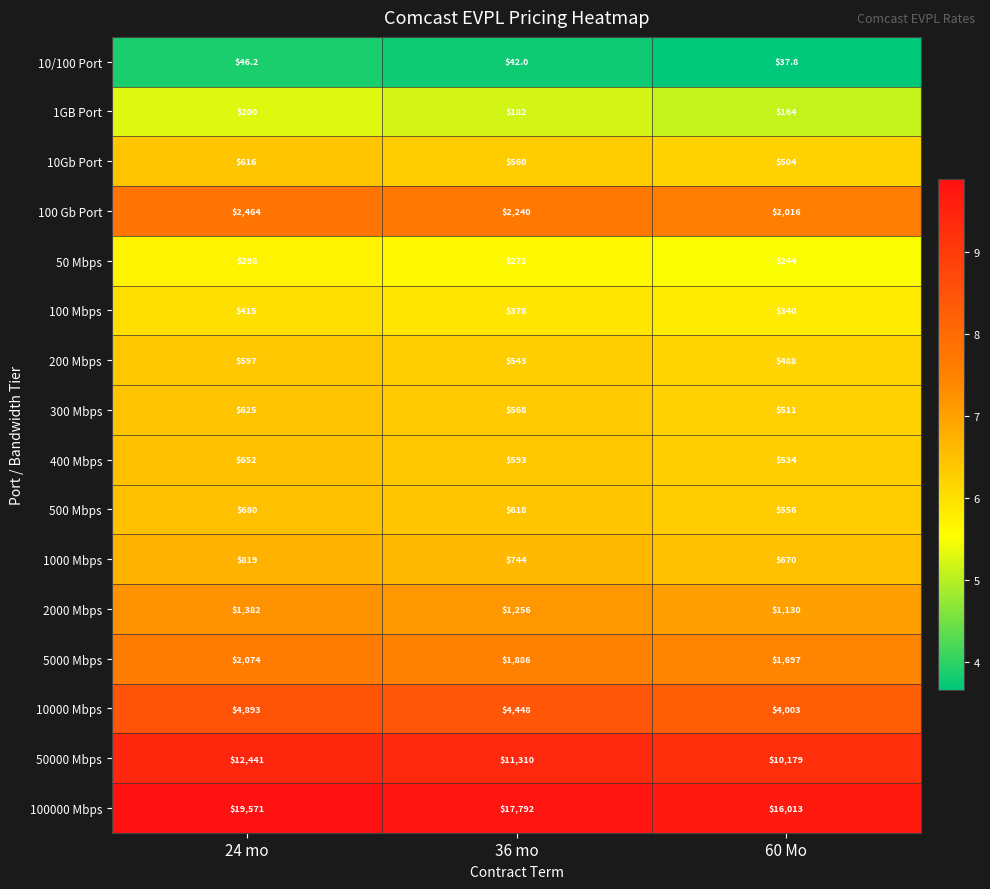

The value of 50 Mbps at 36 mo is 271.0. True or false?

True